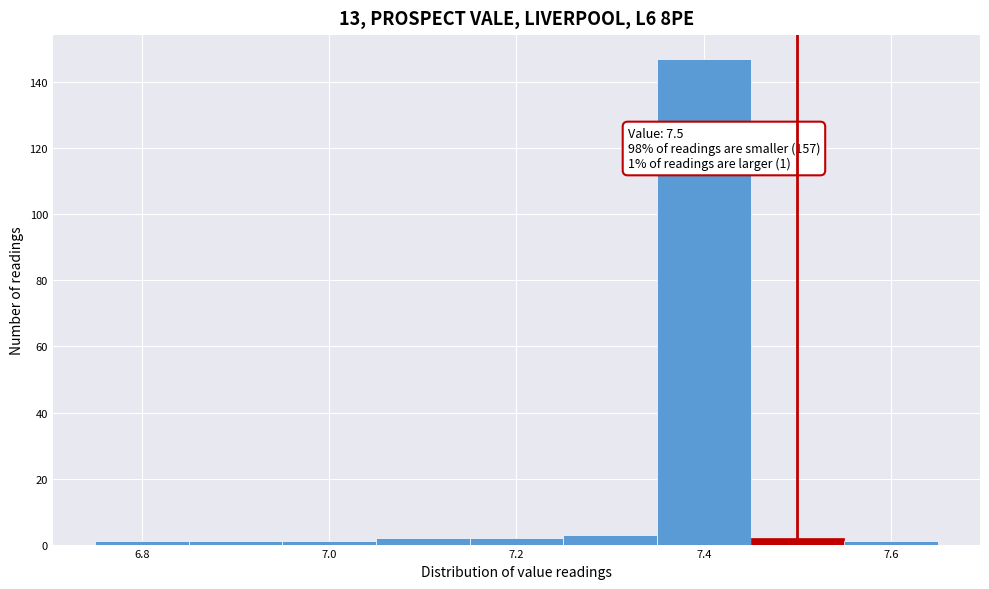

Over which range of the x-axis is the bar tallest?

7.35 to 7.45